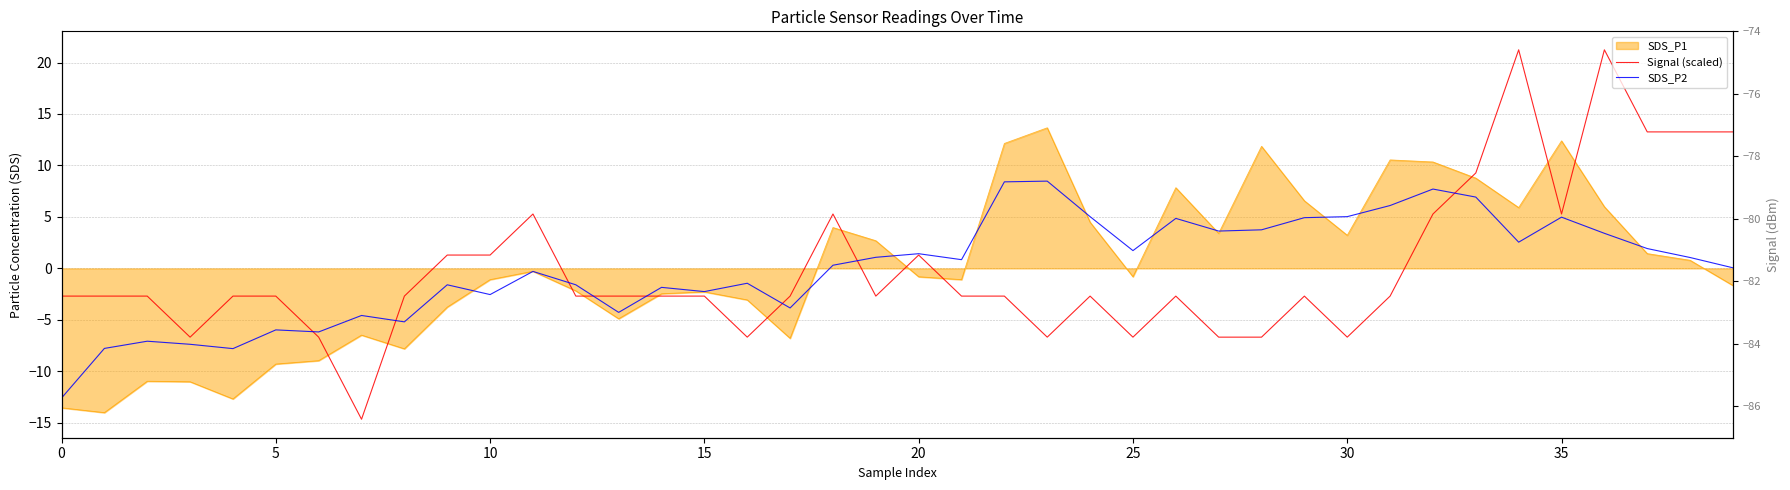

Which series has the widest spread of values?

Signal (scaled)